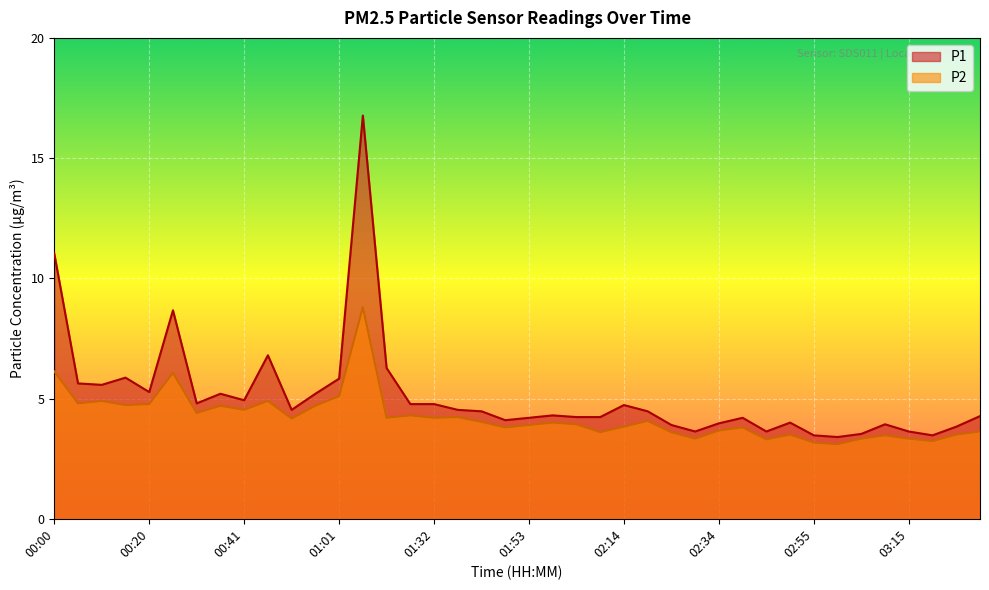

What value does the P2 series have at 00:25?

6.1